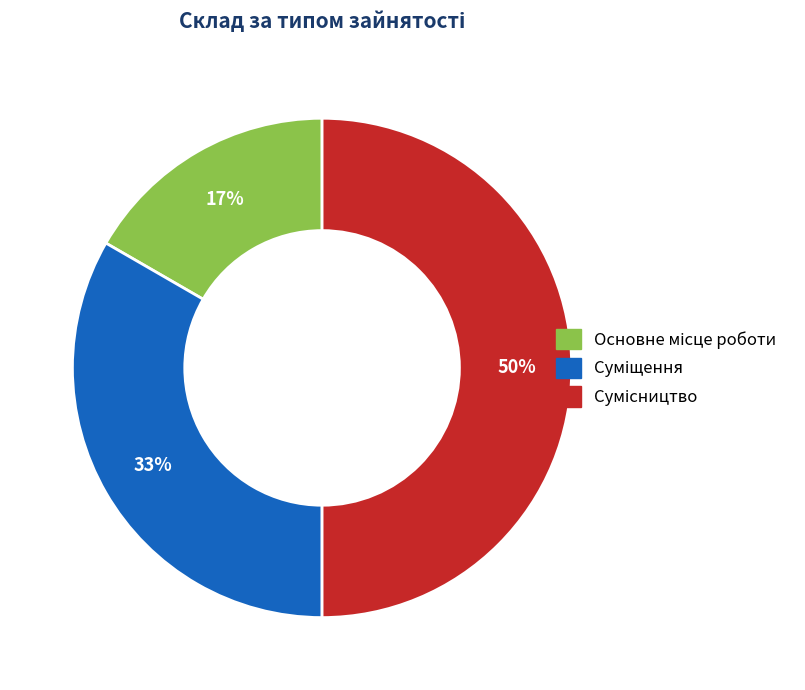

To the nearest percent, what is the average slice percentage?

33%